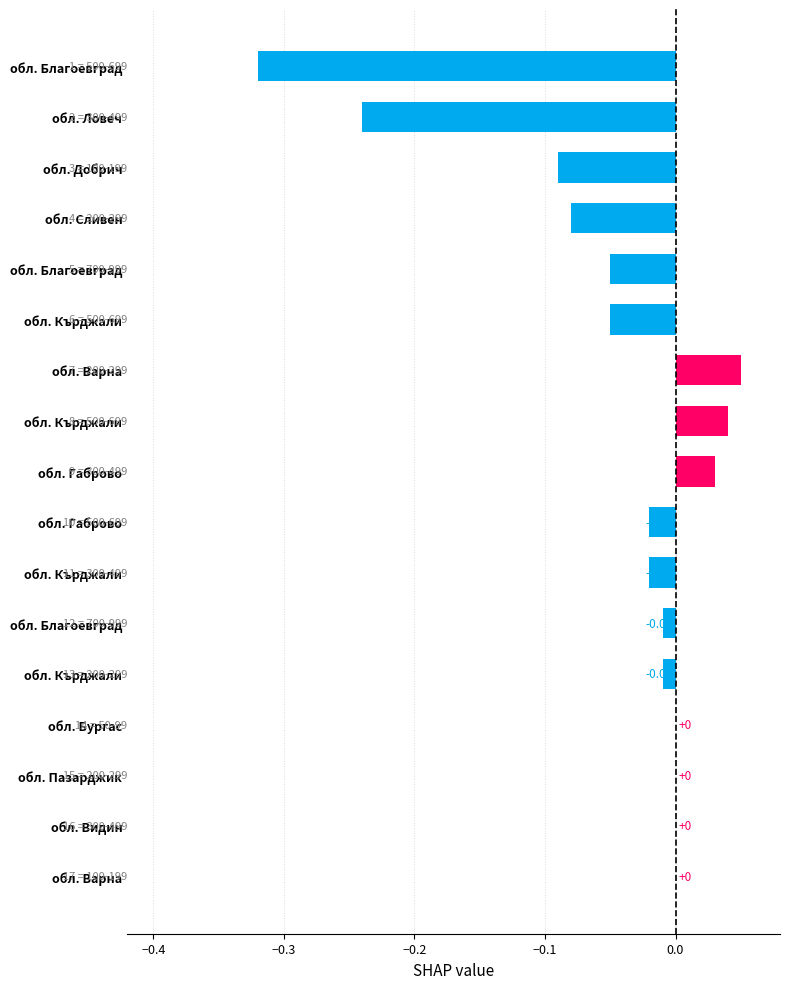

What is the difference between the maximum and minimum values?

0.4